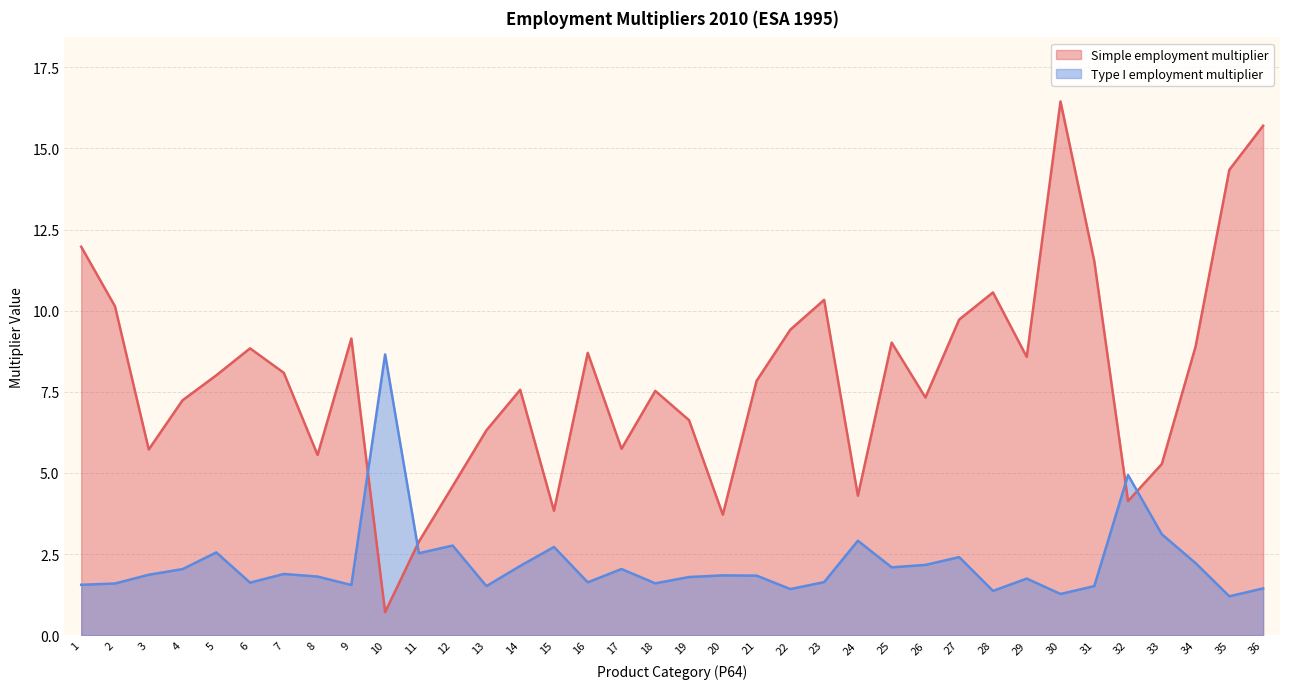

Which series ends up on top after the final intersection of Type I employment multiplier and Simple employment multiplier?

Simple employment multiplier